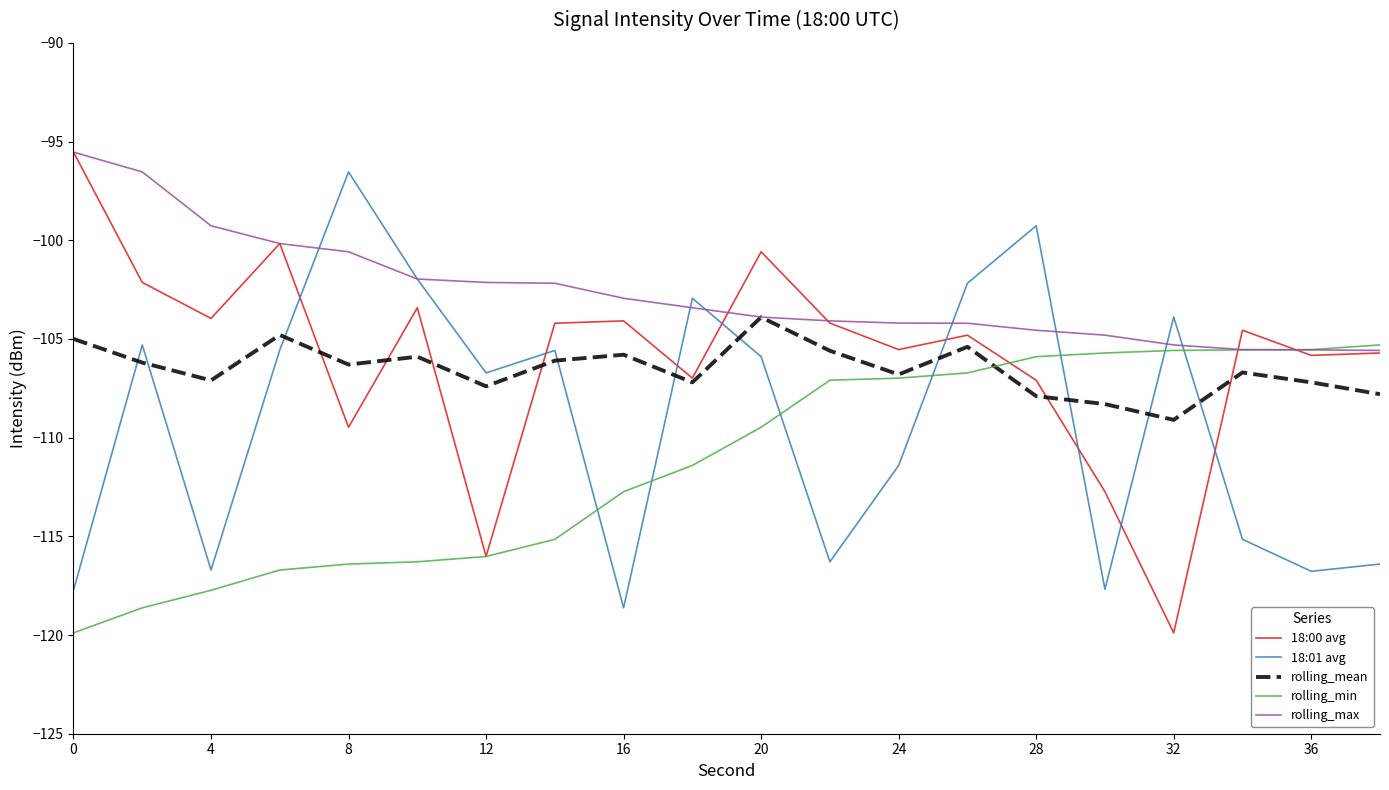

What is the average value of the 18:01 avg series?

-109.1